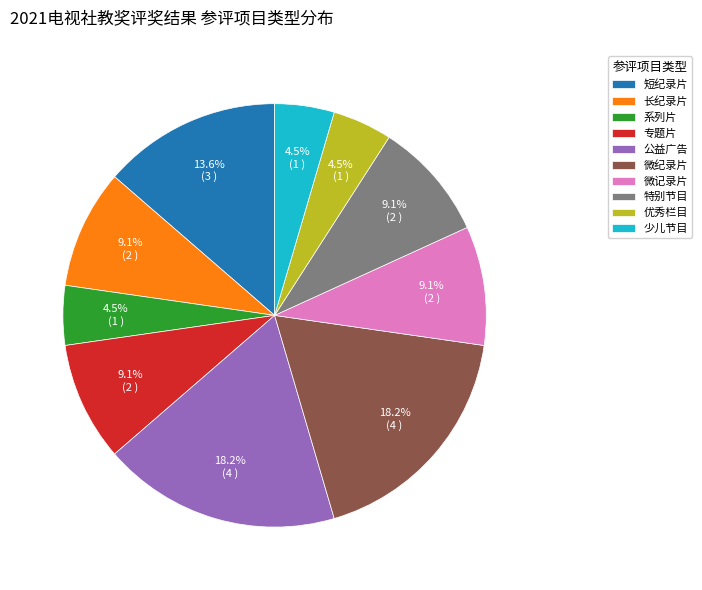

What portion of the pie excludes 少儿节目?

95.5%